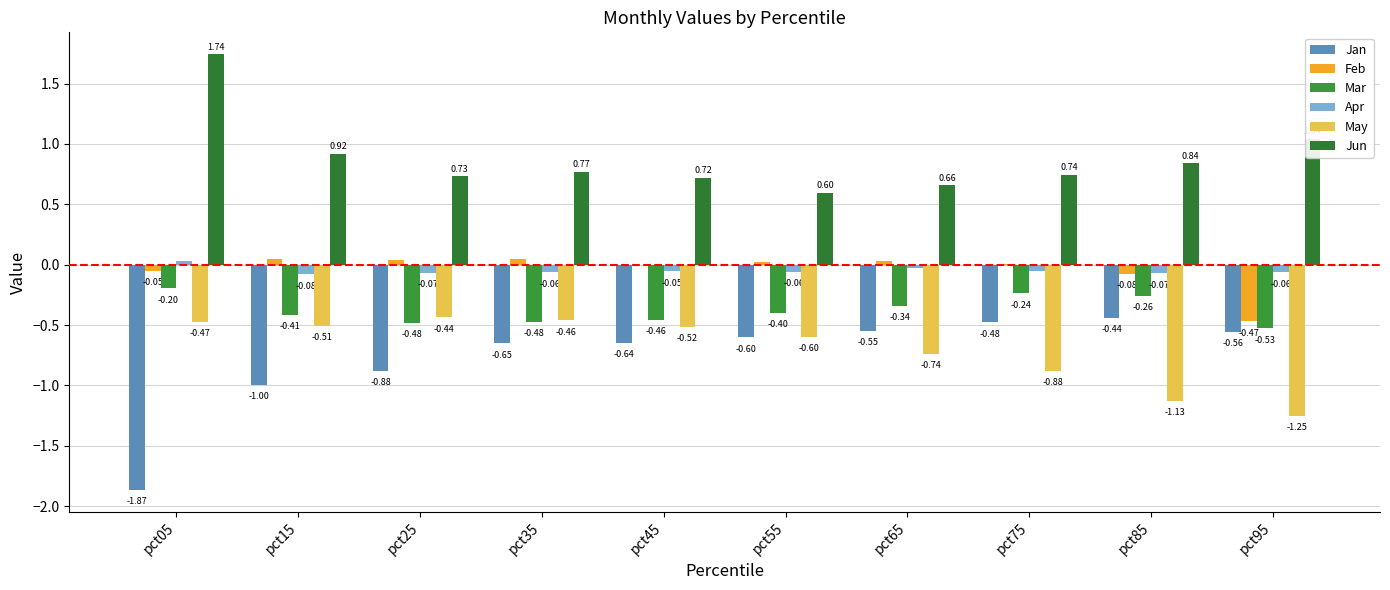

How many data points in Feb are above 0?

6